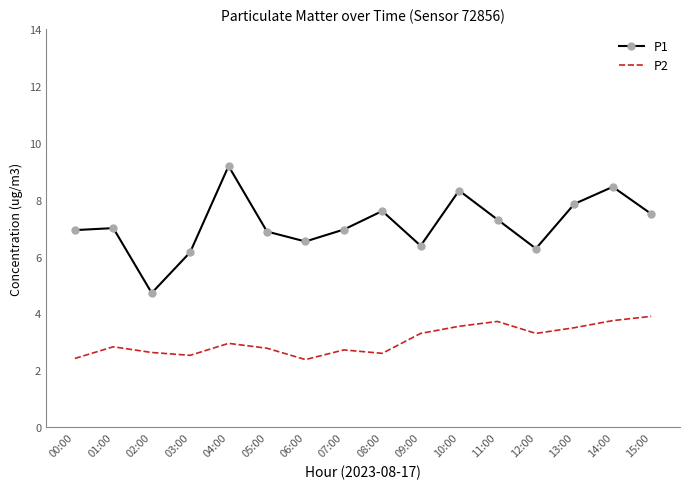

Rank the series by their average value, from highest to lowest.

P1, P2